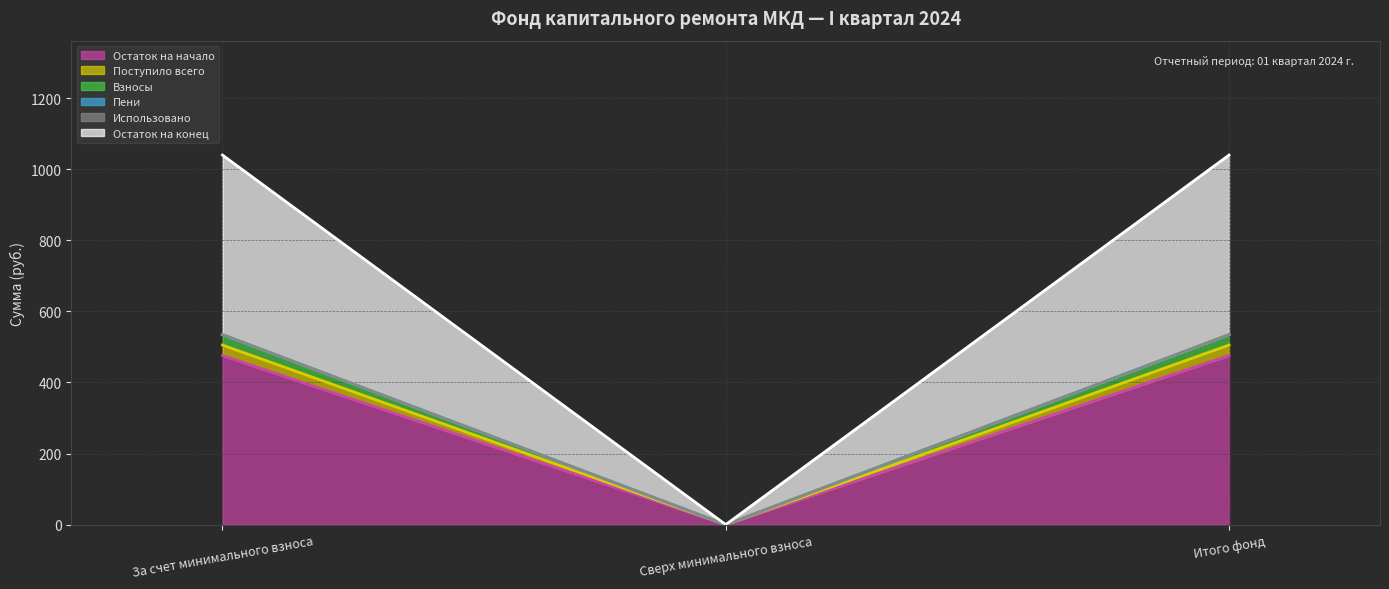

At which category does the chart reach its peak across all series?

За счет минимального взноса